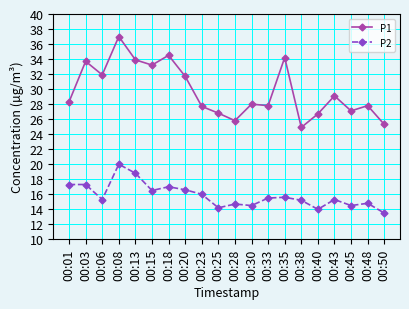

What is the total value across all series at 00:01?

45.6